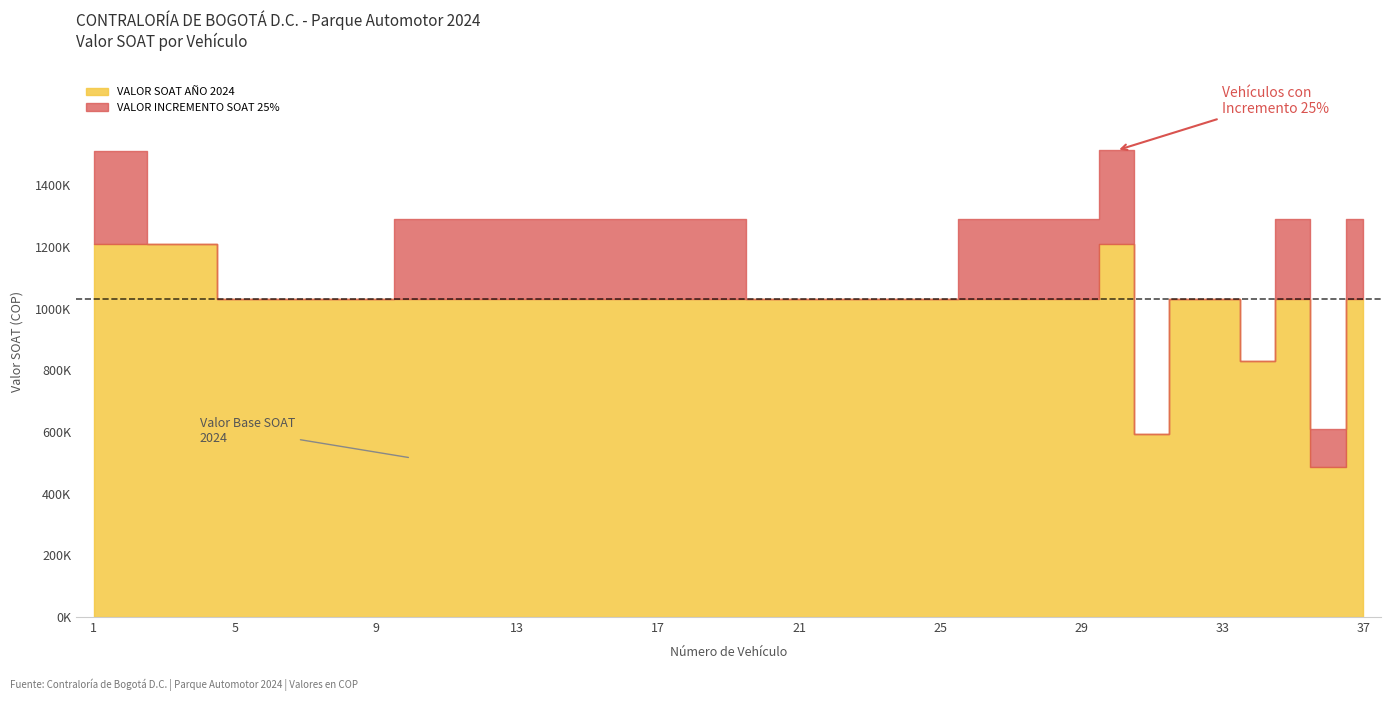

Is it true that VALOR INCREMENTO SOAT 25% equals 352350 at 27?

False